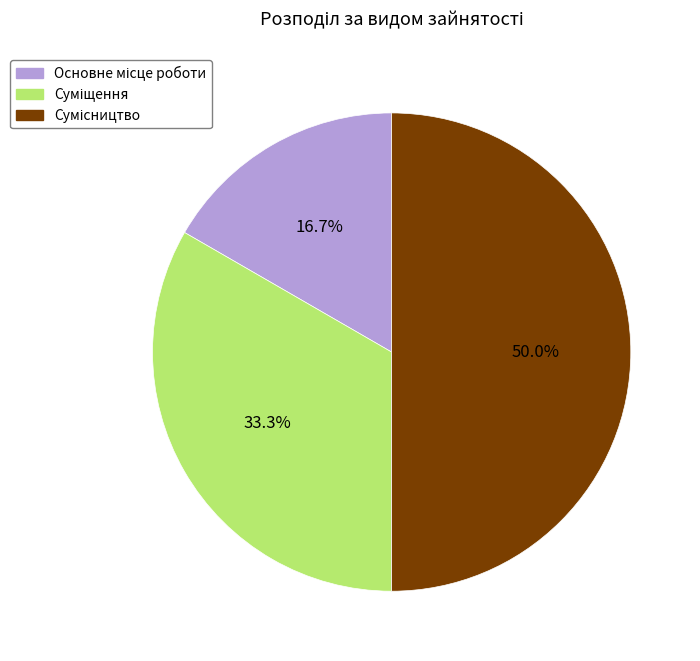

Count the number of slices in the pie.

3